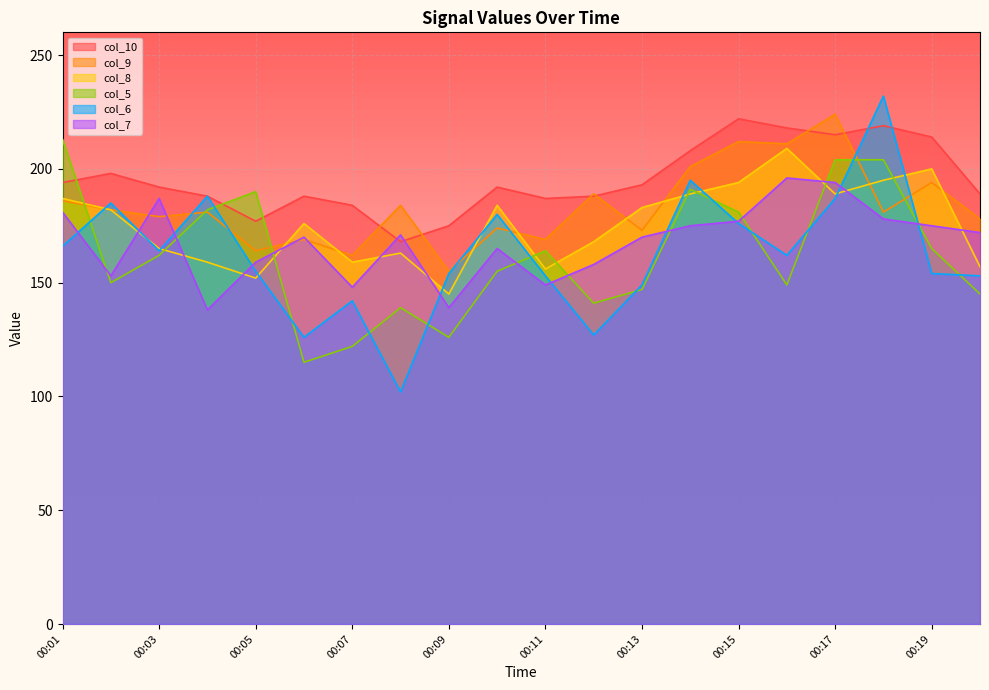

What is the average value of the col_9 series?

183